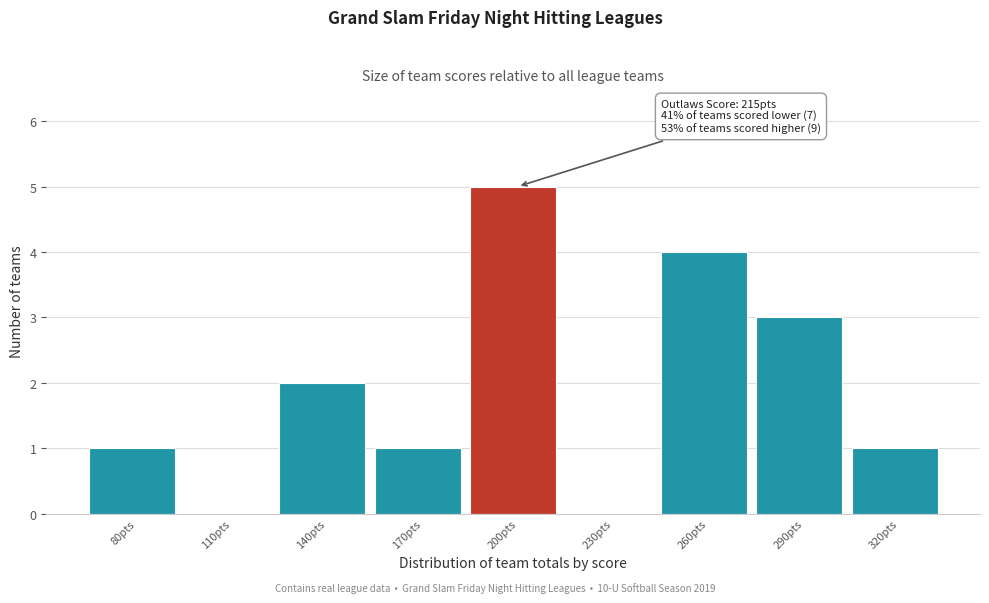

Reading left to right, transcribe all the data shown in this chart.

80pts=1	110pts=0	140pts=2	170pts=1	200pts=5	230pts=0	260pts=4	290pts=3	320pts=1